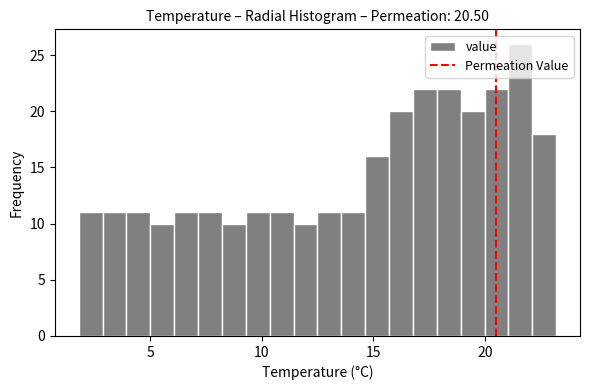

Read against the x-axis, roughly where is the centre of the tallest bar?

21.5